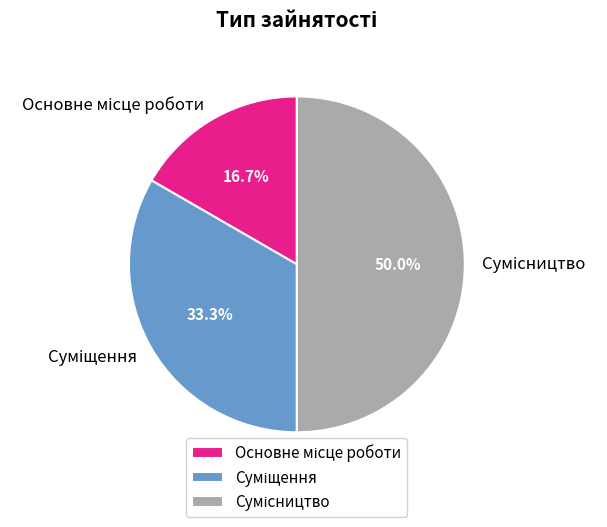

Combined, what portion of the pie is Основне місце роботи and Суміщення?

50.0%